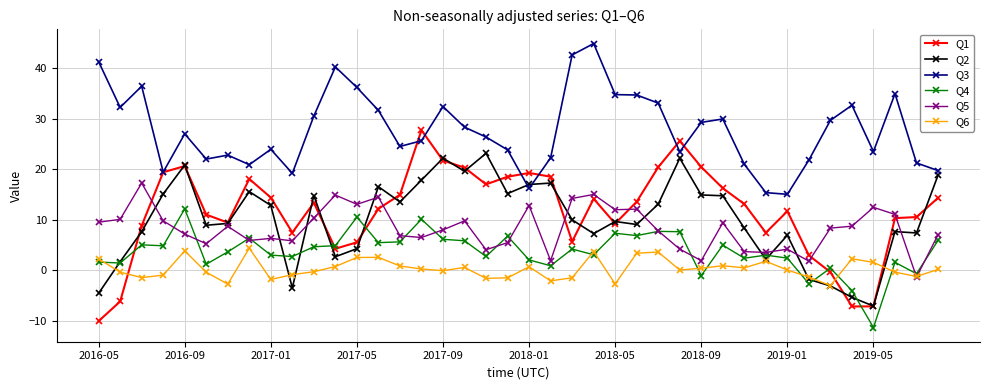

Which series has the largest range (max minus min)?

Q1